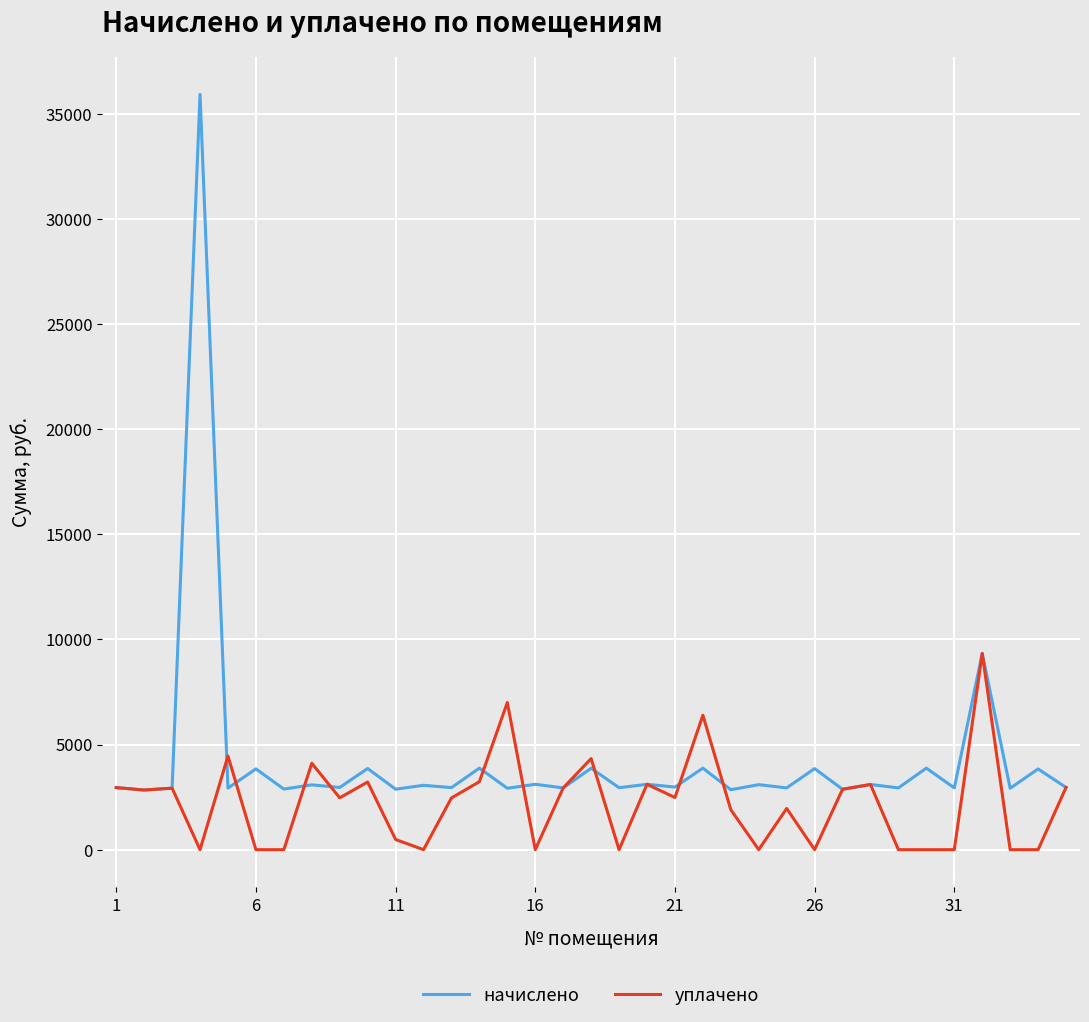

What is the minimum value for начислено?

2837.2